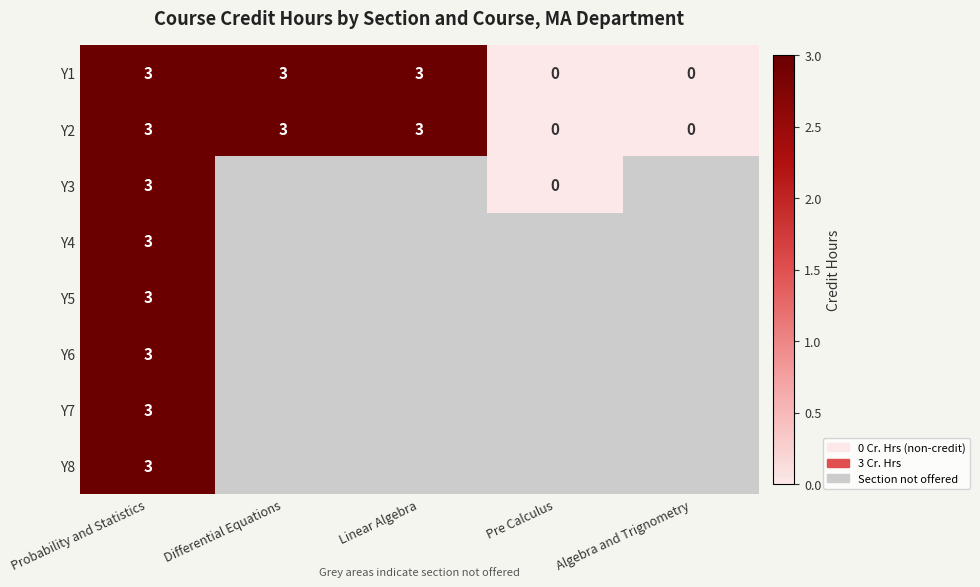

How many positive values does the Y1 series have?

3